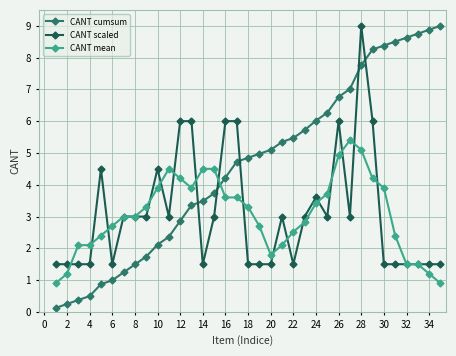

True or false: CANT cumsum and CANT scaled cross at least once.

True